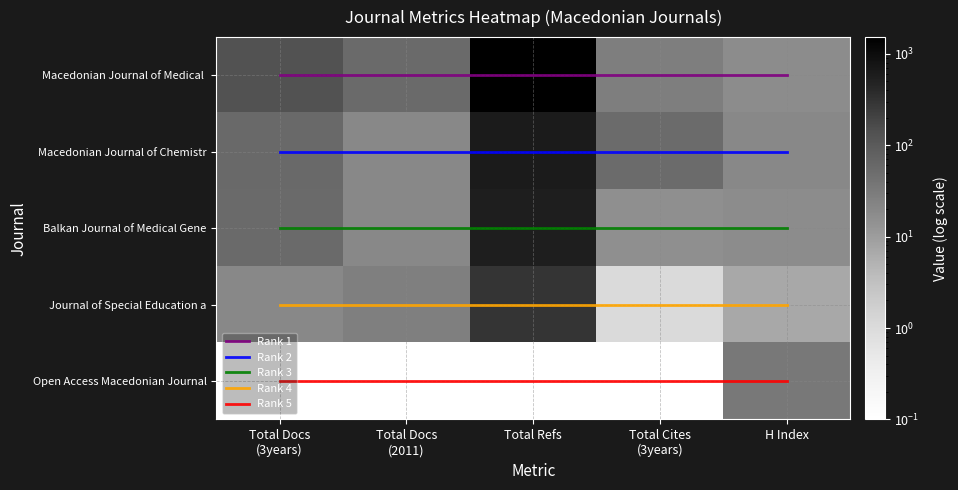

At which category is the sum across all series the highest?

Total Refs